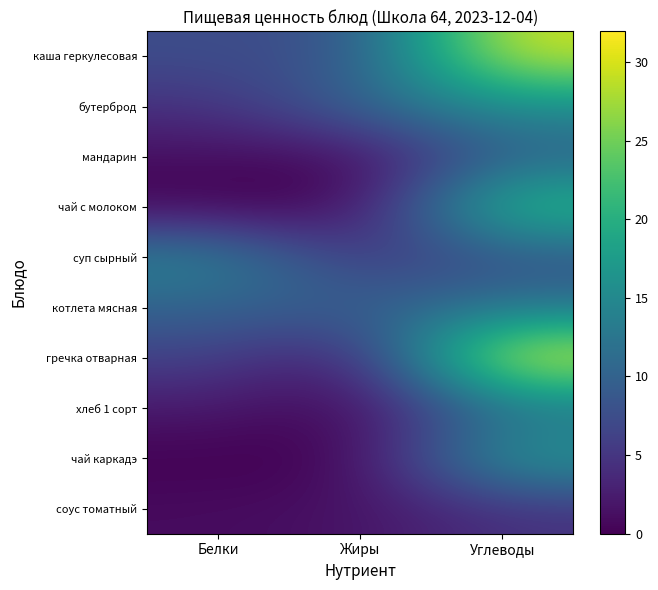

Reading right to left, list all the values displayed in this chart.

каша геркулесовая: Углеводы=29.9	Жиры=7.9	Белки=7.5
бутерброд: Углеводы=15.6	Жиры=10.5	Белки=4.5
мандарин: Углеводы=9.8	Жиры=0.3	Белки=1.0
чай с молоком: Углеводы=22.6	Жиры=0.2	Белки=0.2
суп сырный: Углеводы=8.0	Жиры=4.8	Белки=14.5
котлета мясная: Углеводы=12.3	Жиры=9.6	Белки=10.1
гречка отварная: Углеводы=31.9	Жиры=1.6	Белки=6.3
хлеб 1 сорт: Углеводы=11.9	Жиры=0.2	Белки=2.2
чай каркадэ: Углеводы=17.4	Жиры=0.0	Белки=0.0
соус томатный: Углеводы=4.6	Жиры=1.5	Белки=0.9